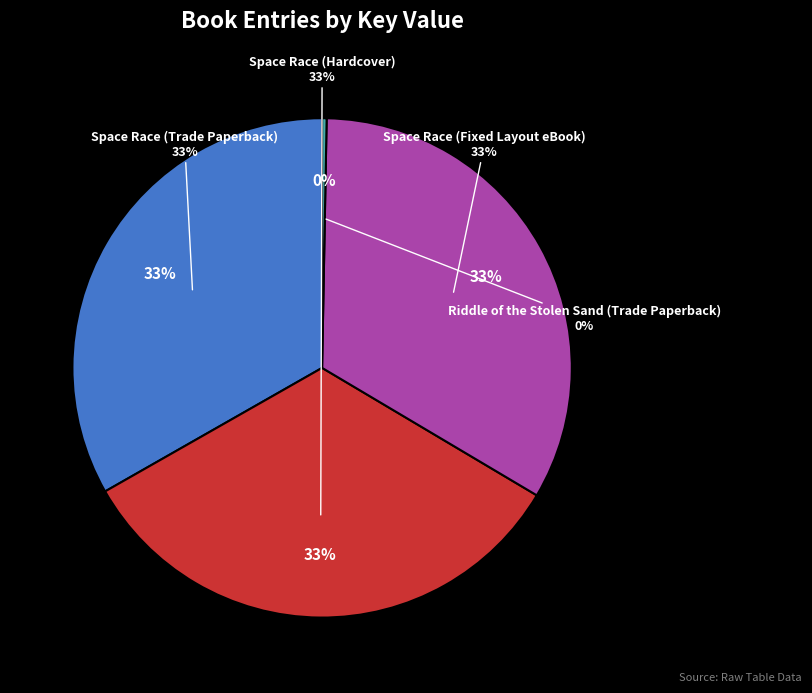

Which category has the smallest portion of the pie?

Riddle of the Stolen Sand (Trade Paperback)